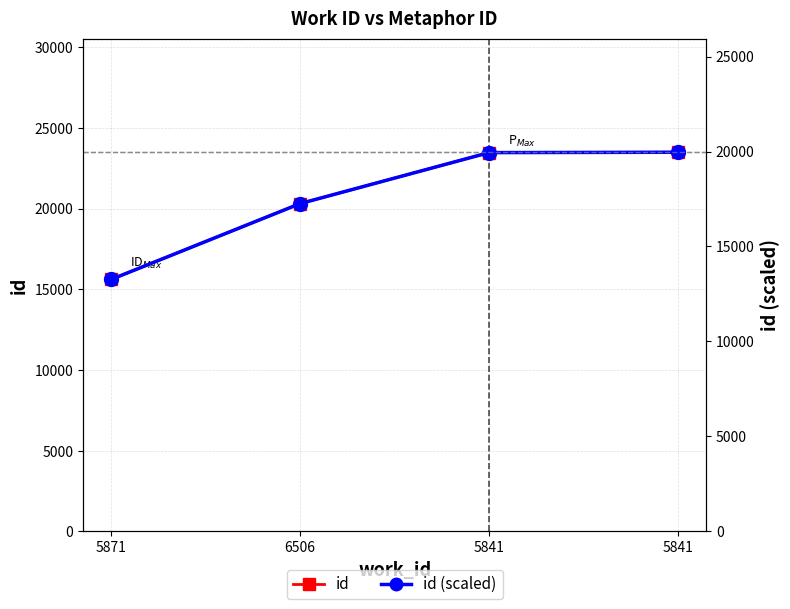

What is the sum of all id (scaled) values?

70432.7